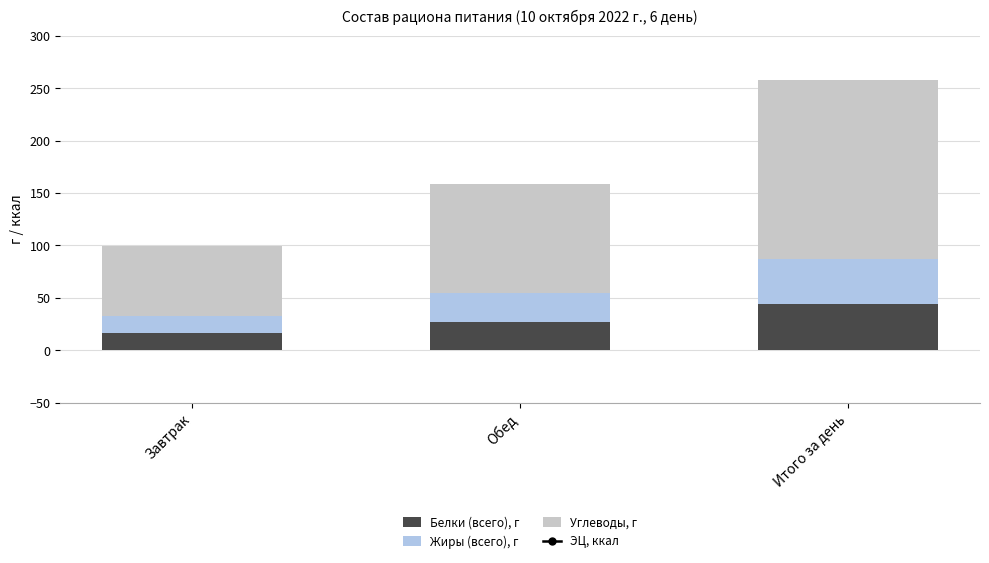

Which has a higher value, Завтрак or Итого за день?

Итого за день